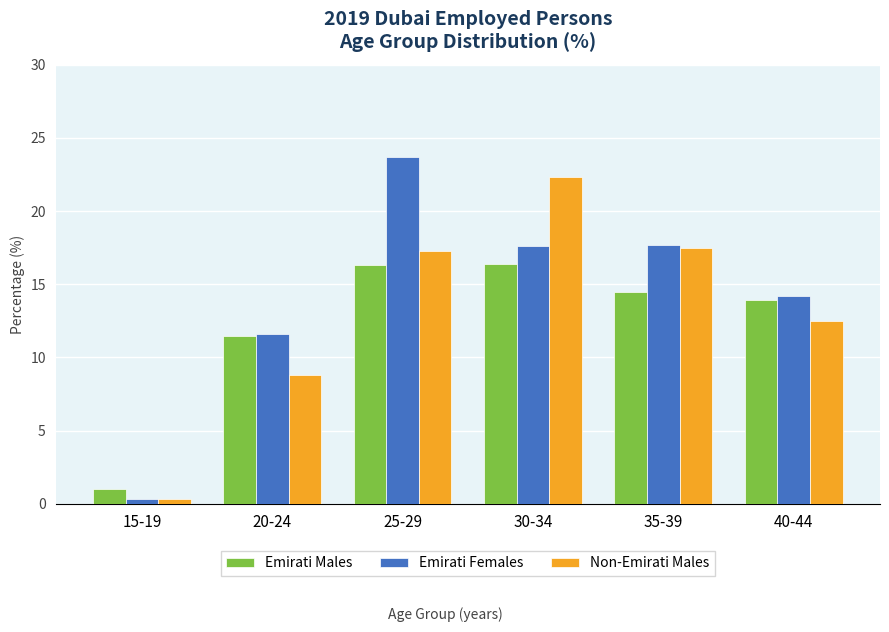

The value of Non-Emirati Males at 20-24 is 8.8. True or false?

True